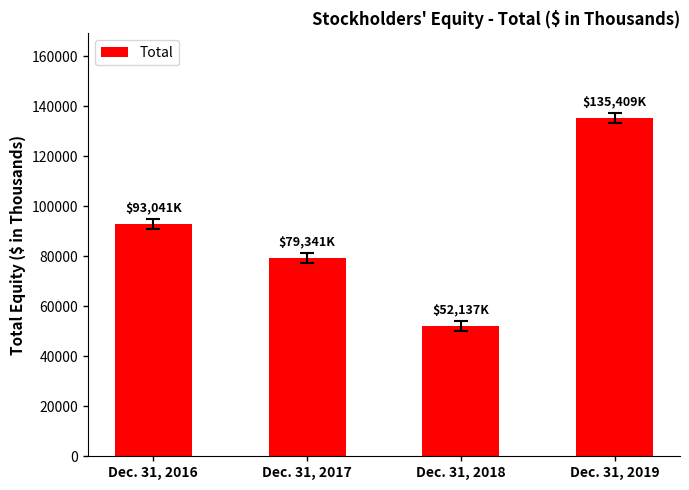

Between Dec. 31, 2018 and Dec. 31, 2019, which is larger?

Dec. 31, 2019